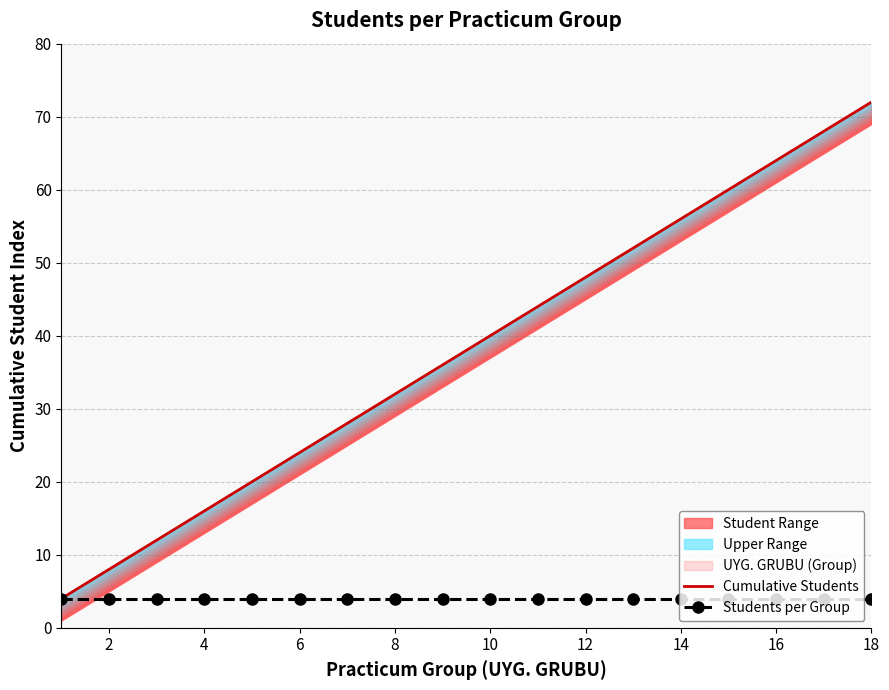

What is the difference between the maximum and minimum values in the Cumulative Students series?

68